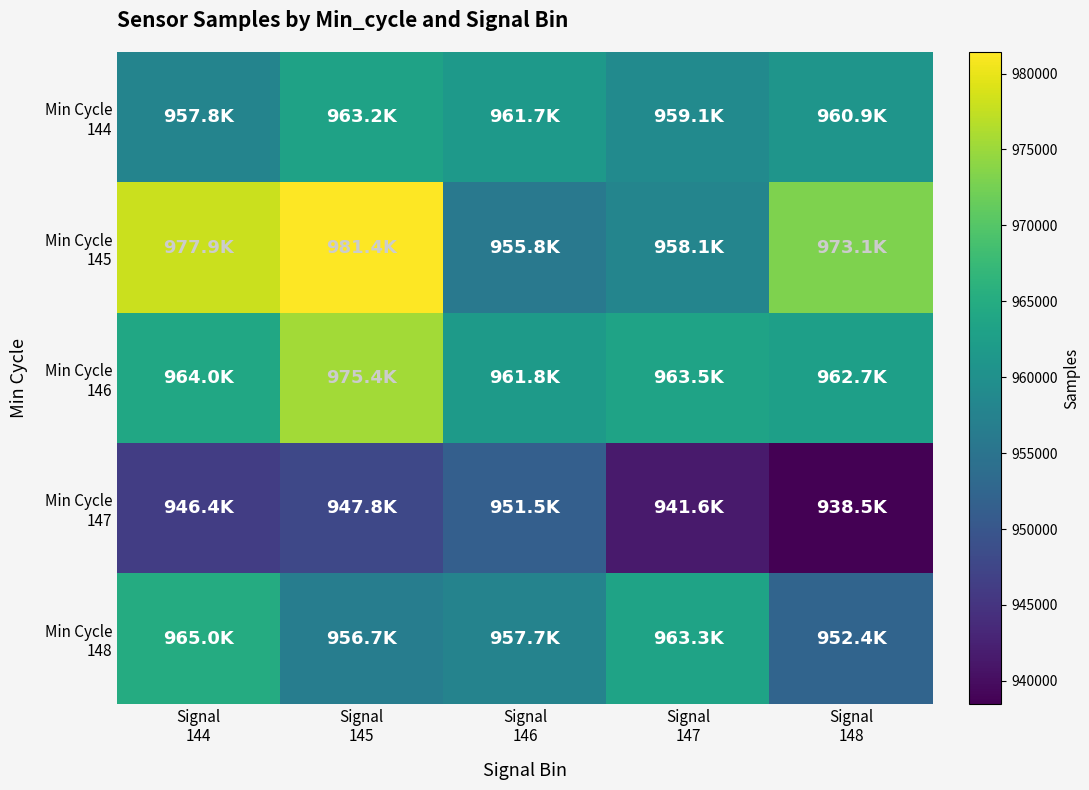

At Signal 144, list the series in order from smallest to largest.

Min Cycle 147, Min Cycle 144, Min Cycle 146, Min Cycle 148, Min Cycle 145